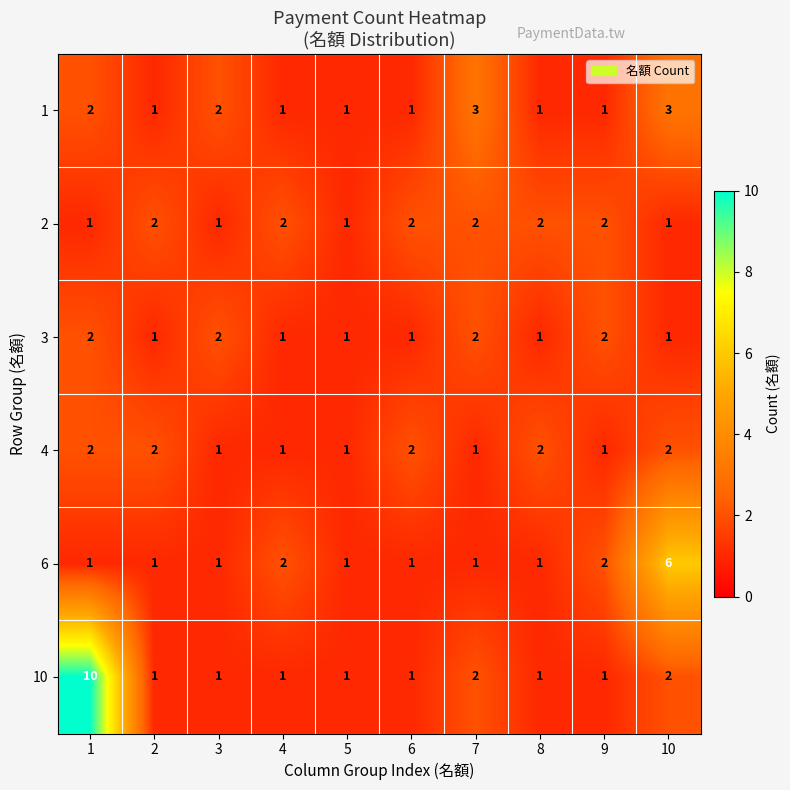

At how many categories does at least one series exceed 9?

1